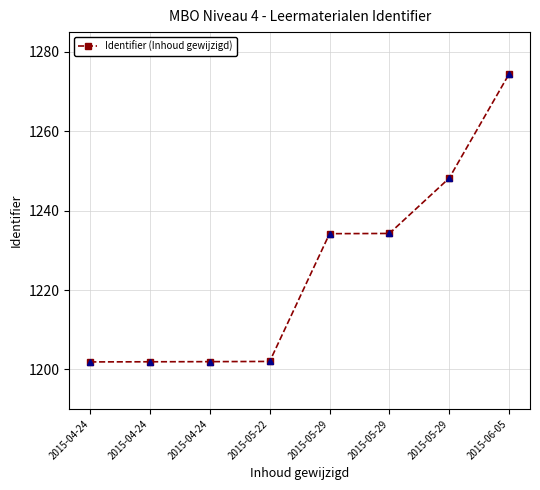

At which label does the data first exceed 1234196?

2015-05-29